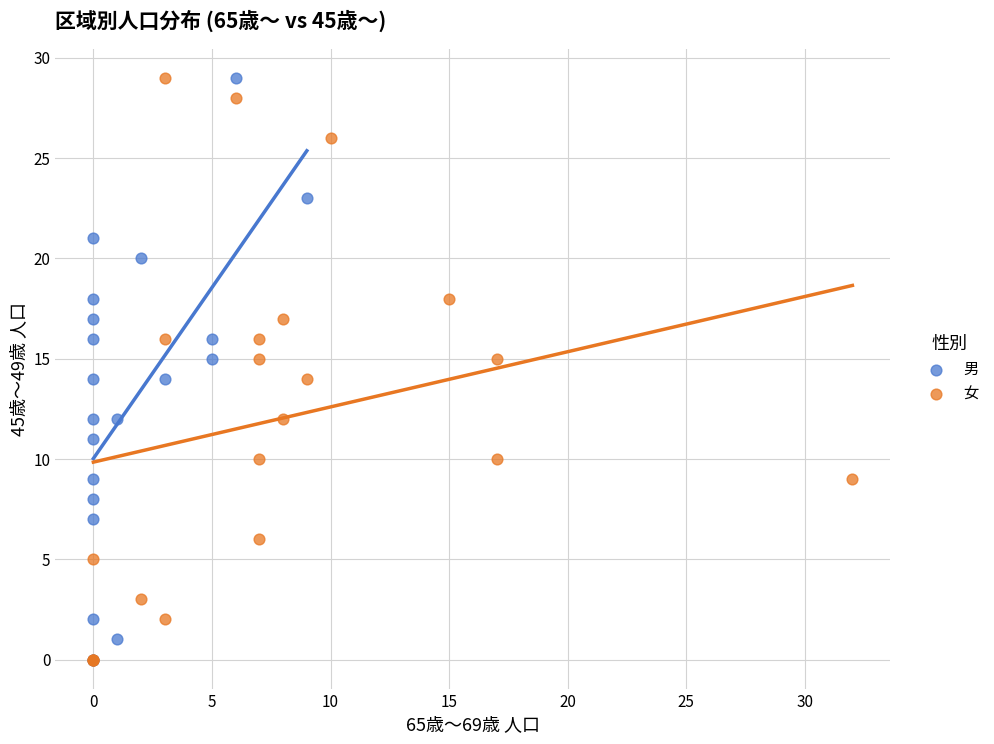

What are all the series names shown in the legend?

男, 女